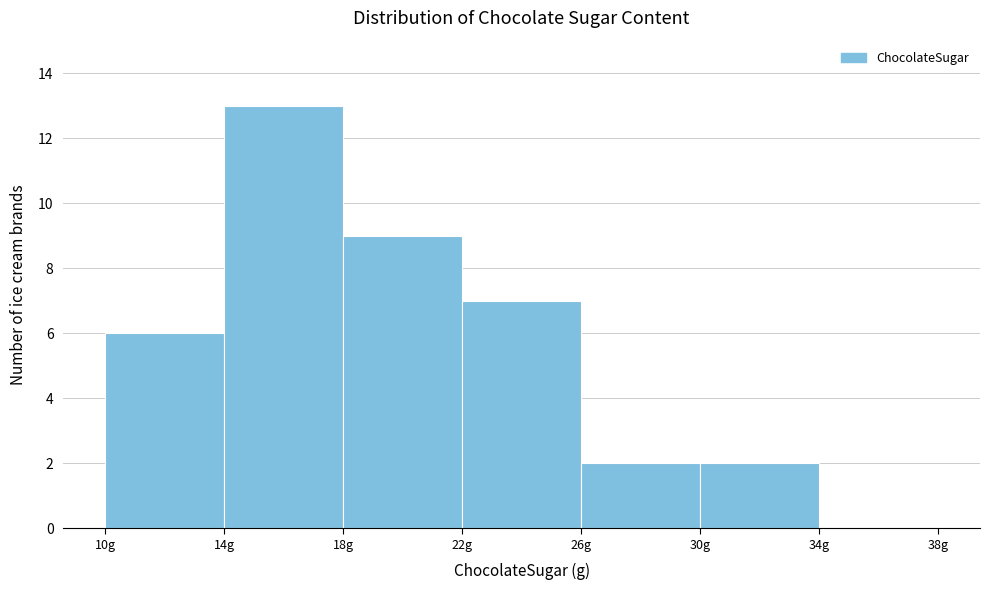

Reading left to right, list every bar in this chart as the range it spans on the x-axis followed by its height. The values are not printed on the chart, so give them approximately, as read against the axis.

10 to 14: 6
14 to 18: 13
18 to 22: 9
22 to 26: 7
26 to 30: 2
30 to 34: 2
34 to 38: 0